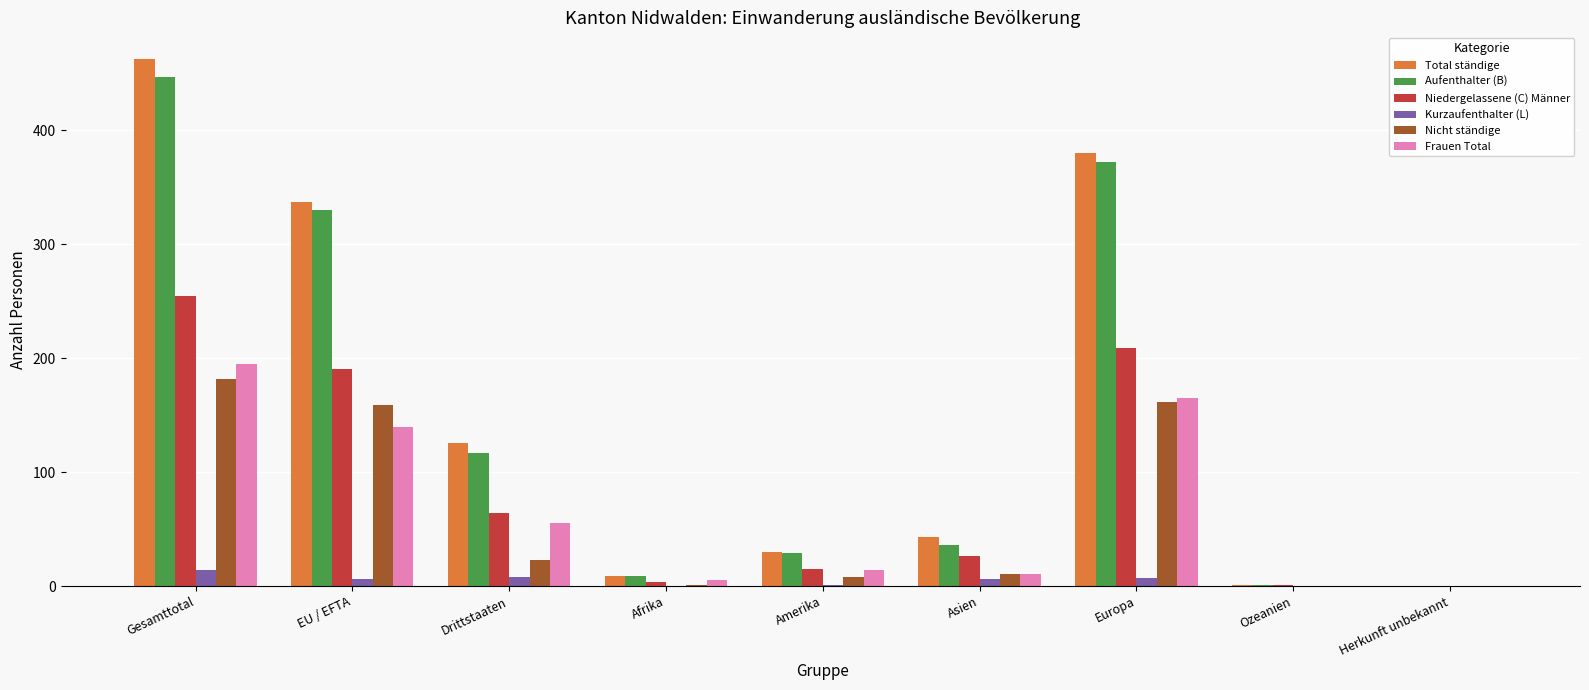

Are the bars horizontal?

No